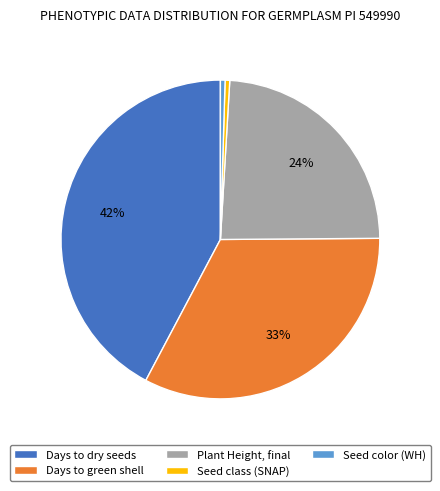

Is the sum of Plant Height, final and Days to green shell greater than half?

Yes